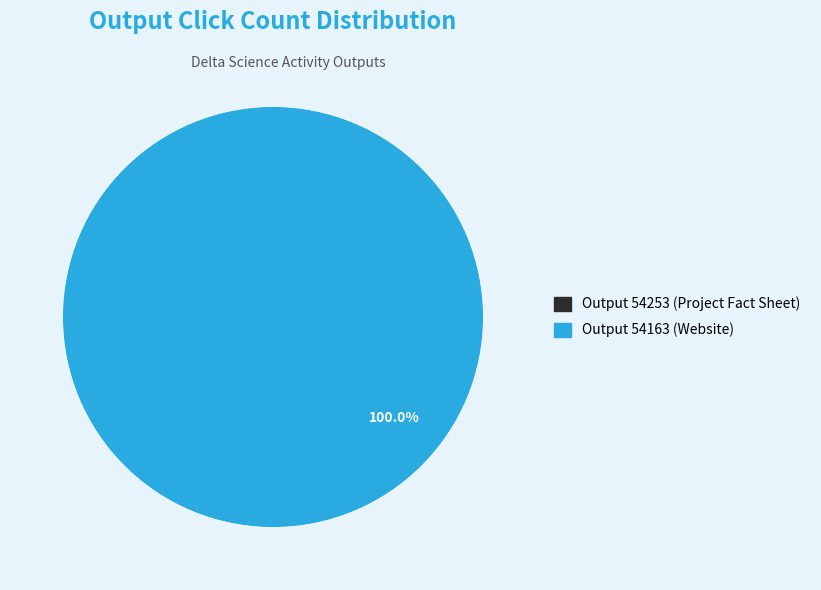

Does 54163 represent more than half of the total?

Yes